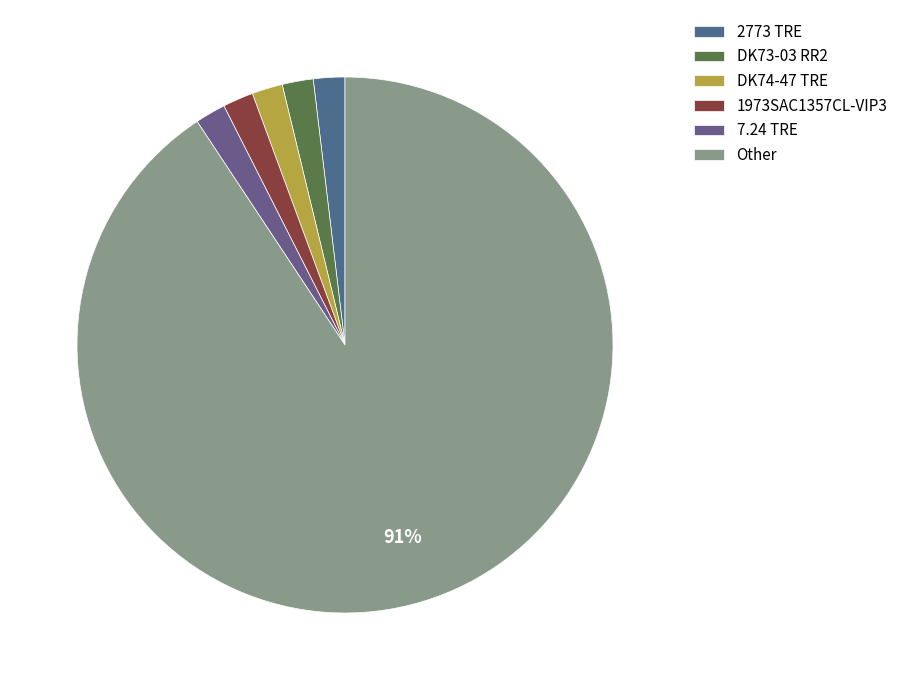

Count the number of slices in the pie.

6